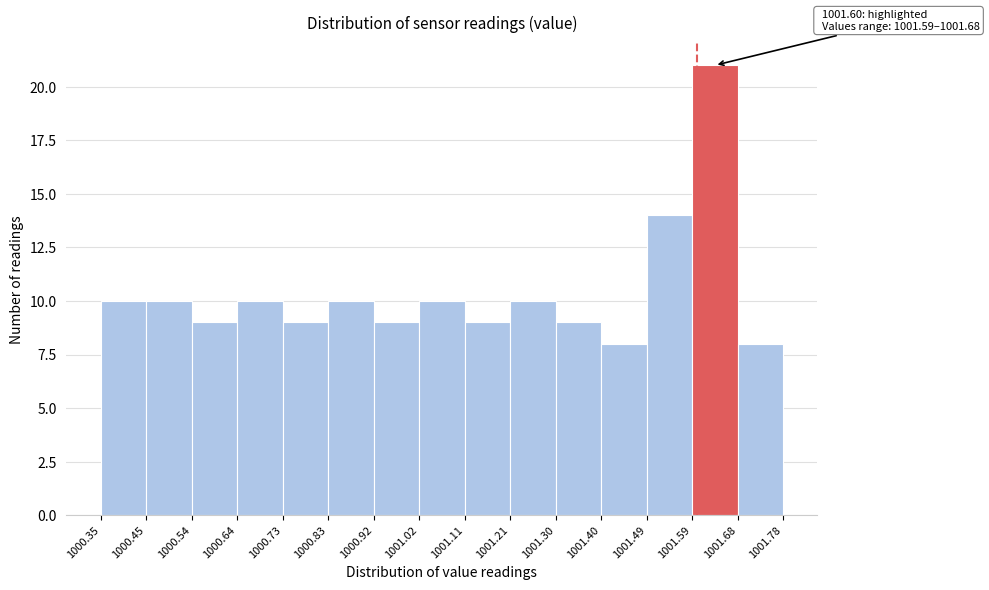

Over which range of the x-axis is the bar tallest?

1001.59 to 1001.68